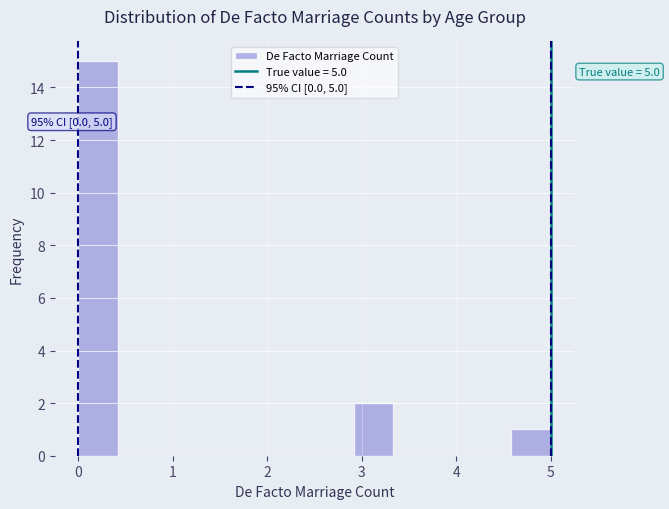

Which range on the x-axis has the tallest bar?

0.0 to 0.4